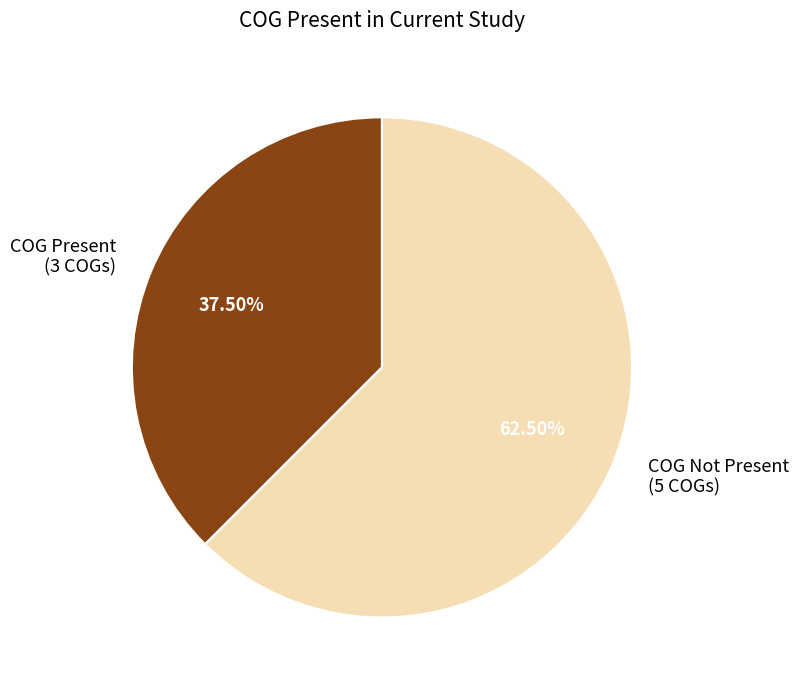

Which slice is the largest?

COG Not Present (5 COGs)